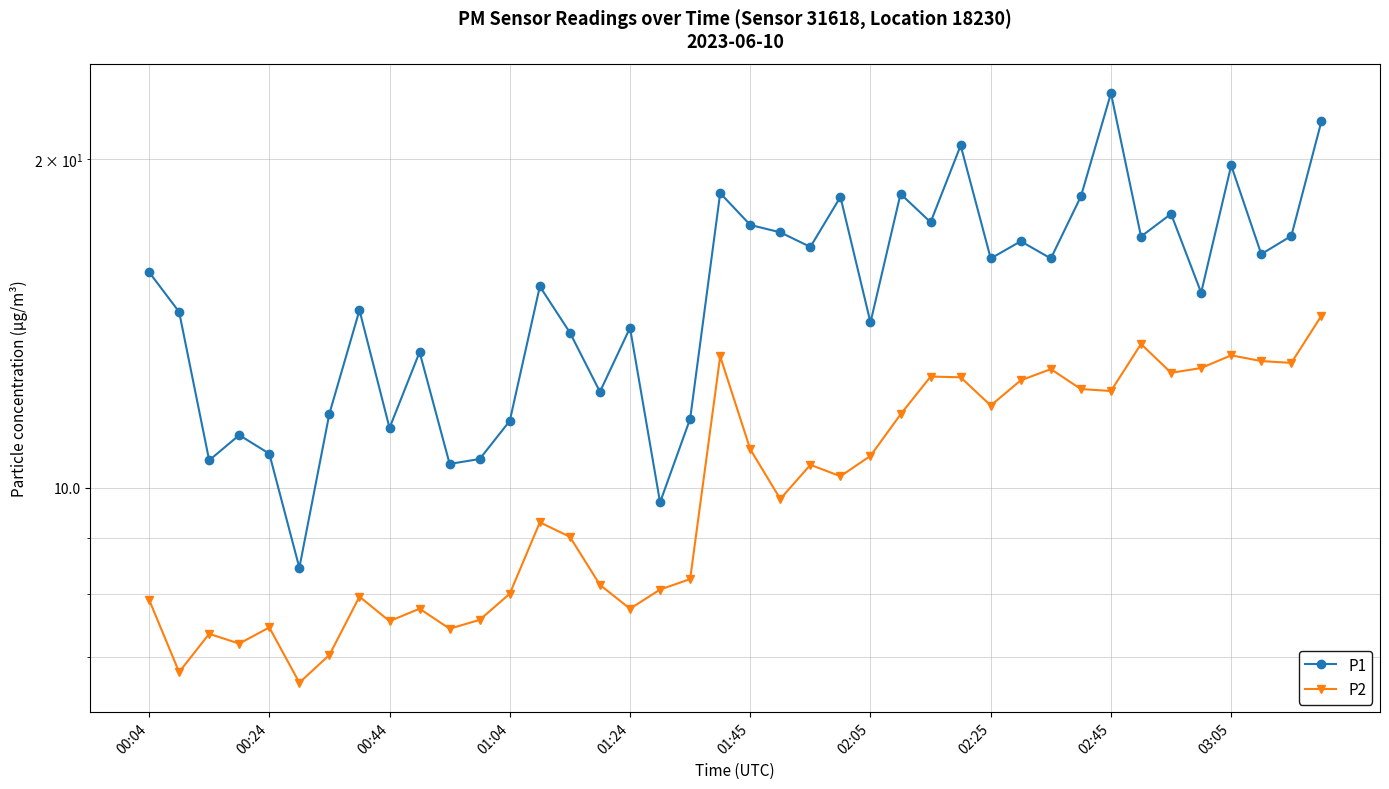

Which series has the widest spread of values?

P1